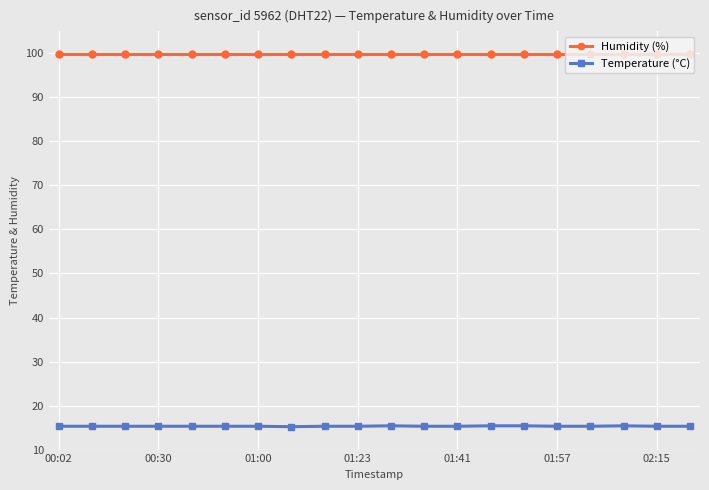

List the series in order of their peak value, highest first.

Humidity (%), Temperature (°C)